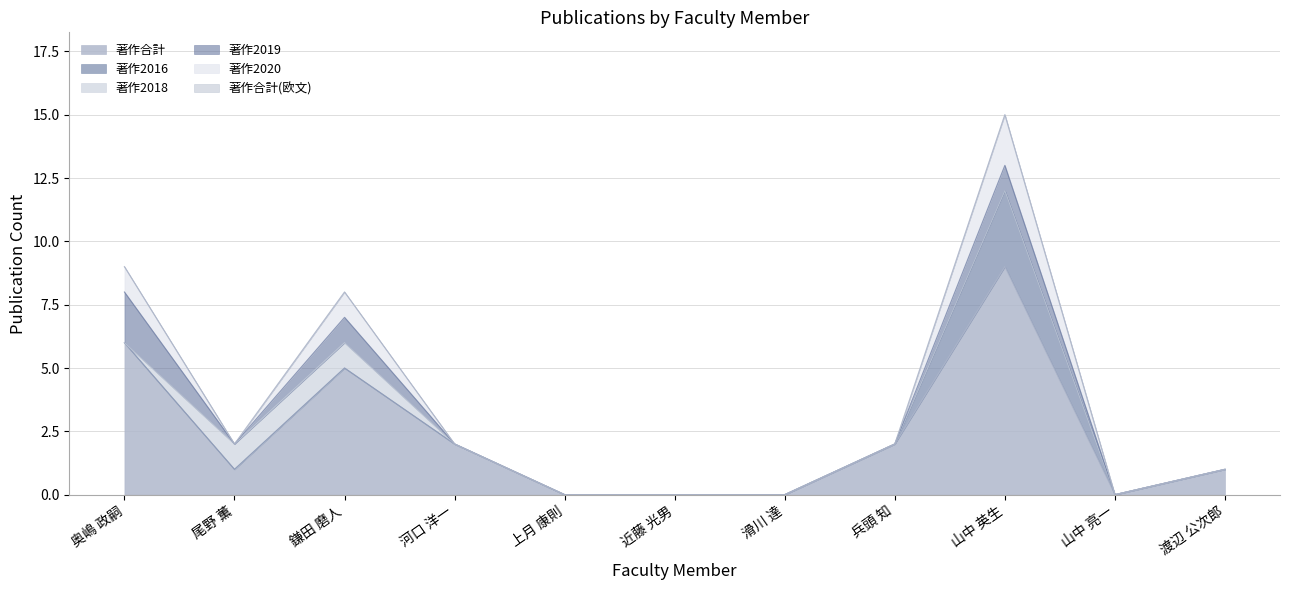

True or false: 著作2016 has more than 0 interior local peaks.

True